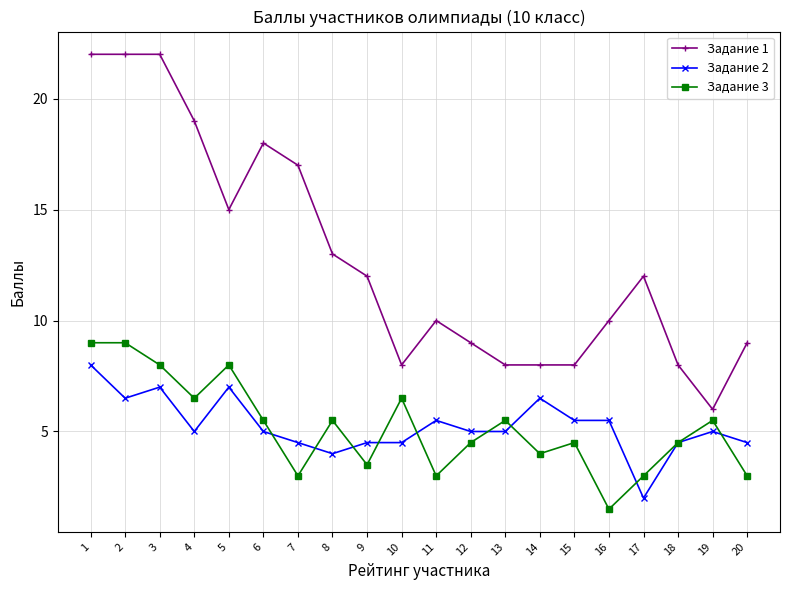

True or false: Задание 2 and Задание 3 cross at least once.

True